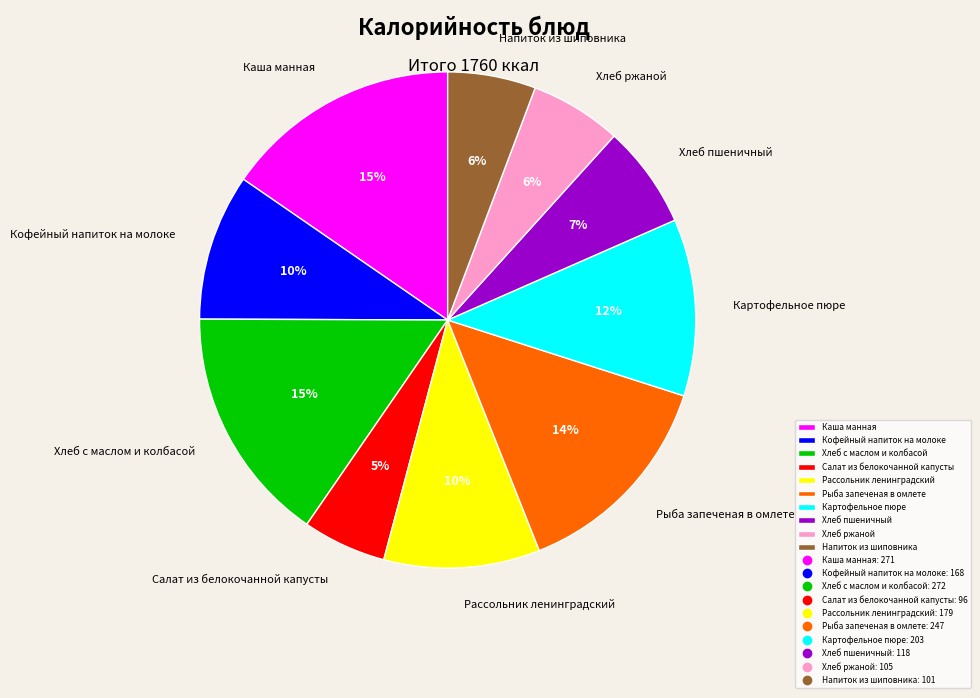

Is there a majority slice in this chart?

No